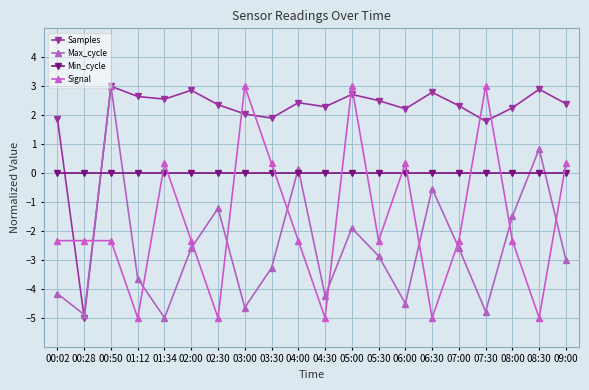

What are all the series names shown in the legend?

Samples, Max_cycle, Min_cycle, Signal